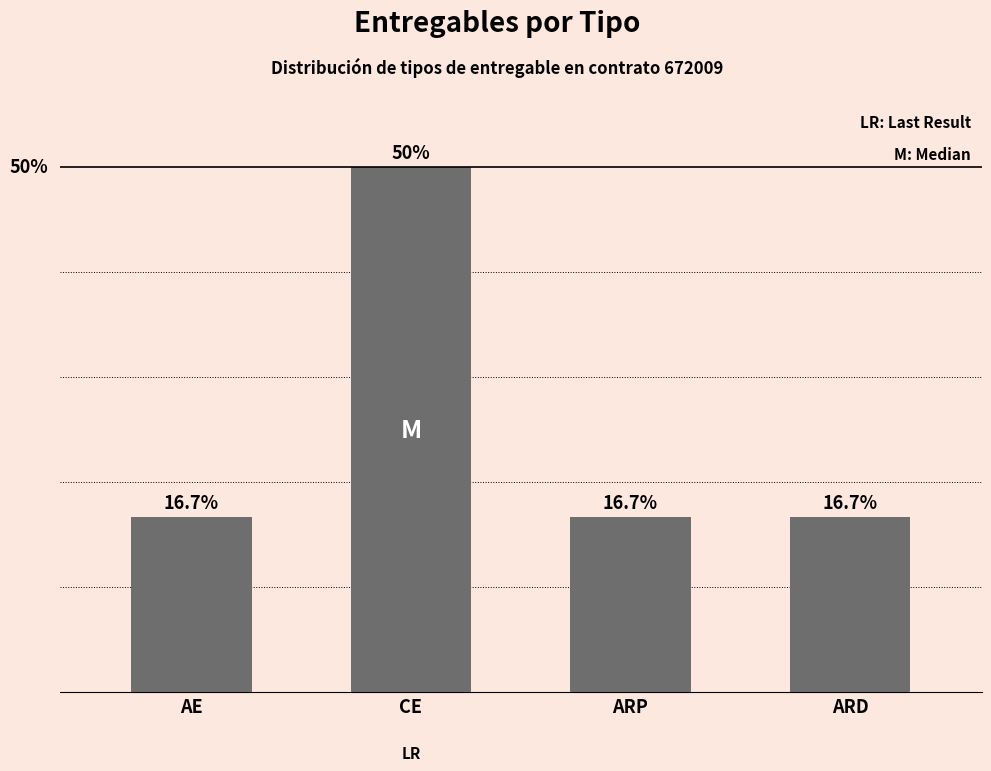

What is the label of the 4th bar from the right?

AE